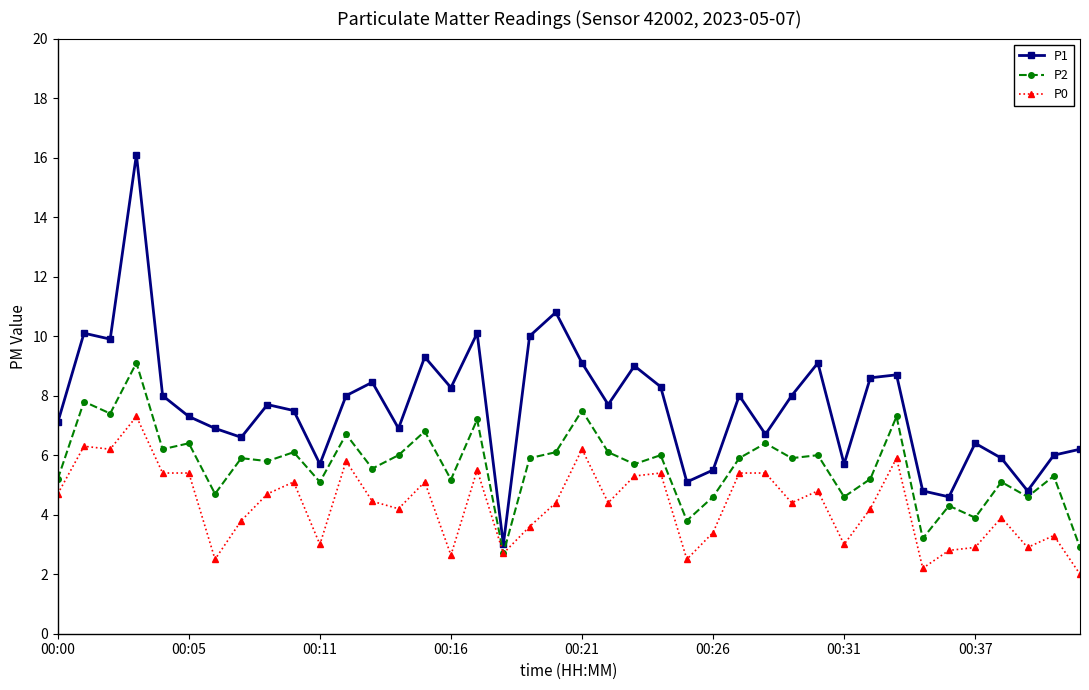

Which series has the largest total across all categories?

P1